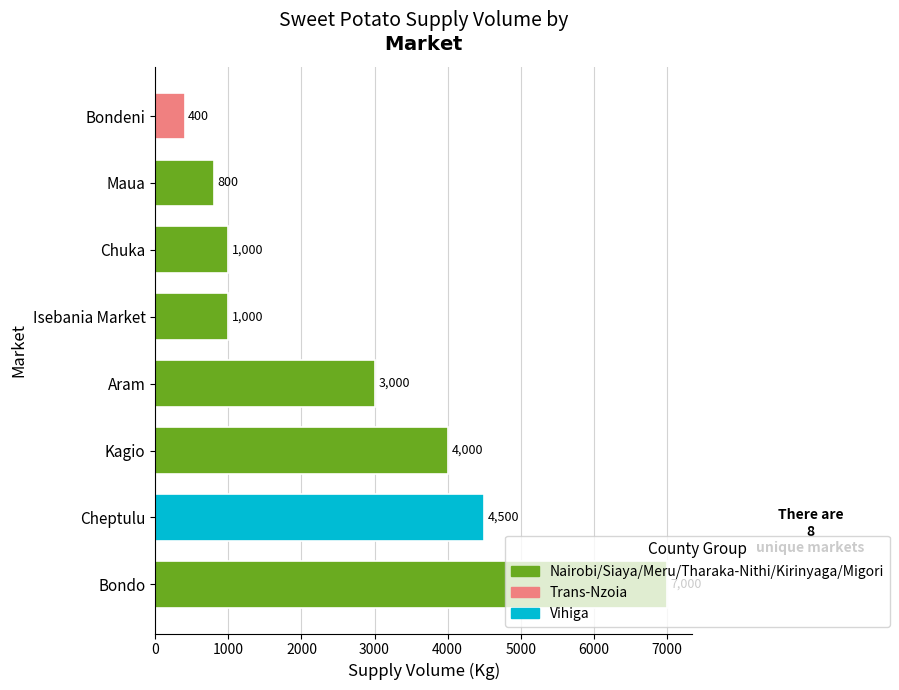

How many data points are less than 3000?

4